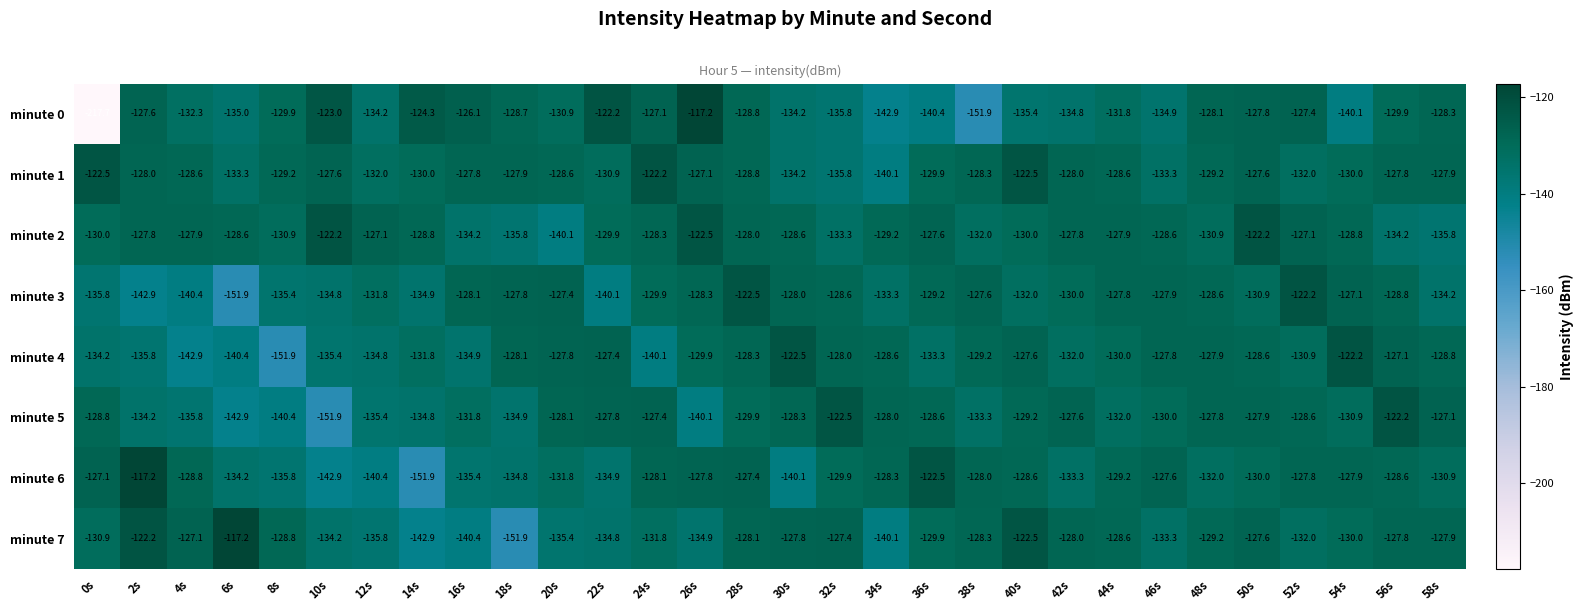

At which category does the chart reach its minimum across all series?

0s